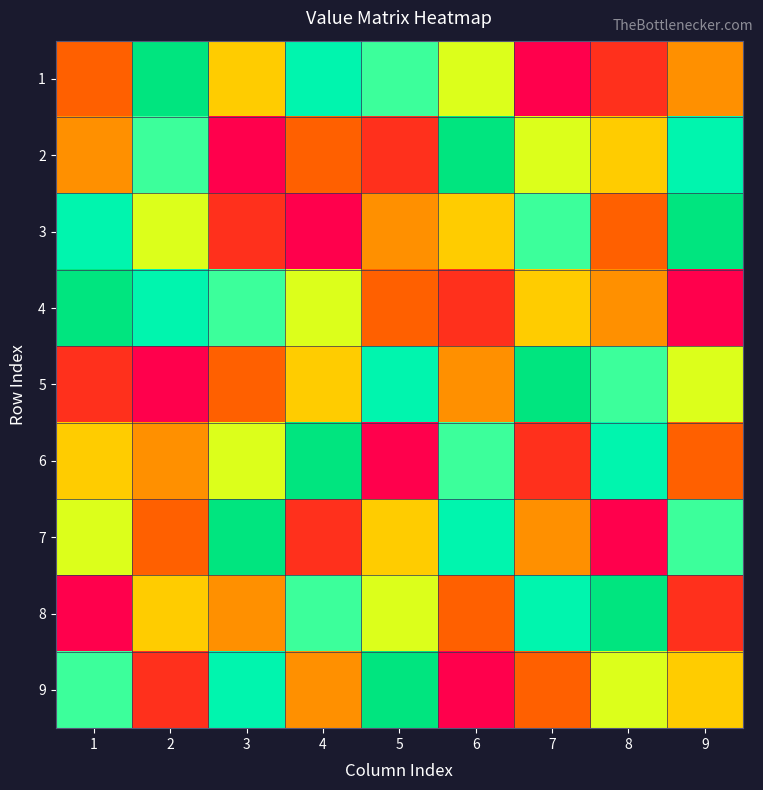

At how many categories does at least one series exceed 2?

9